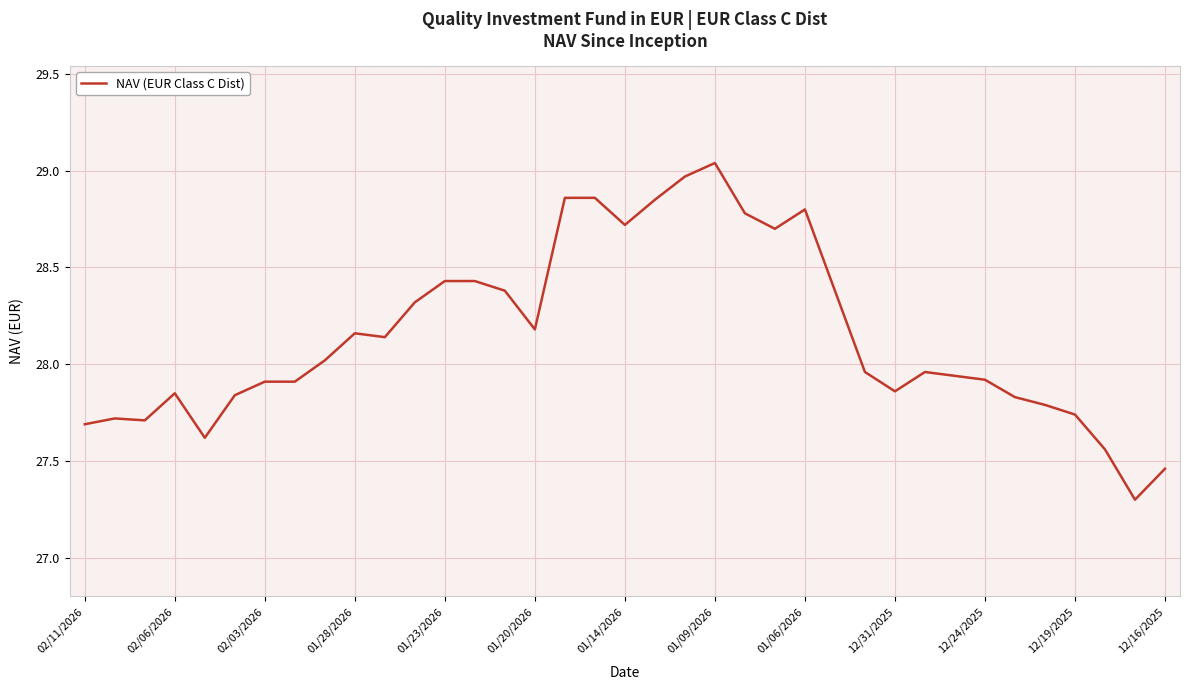

What is the minimum value shown in the chart?

27.3